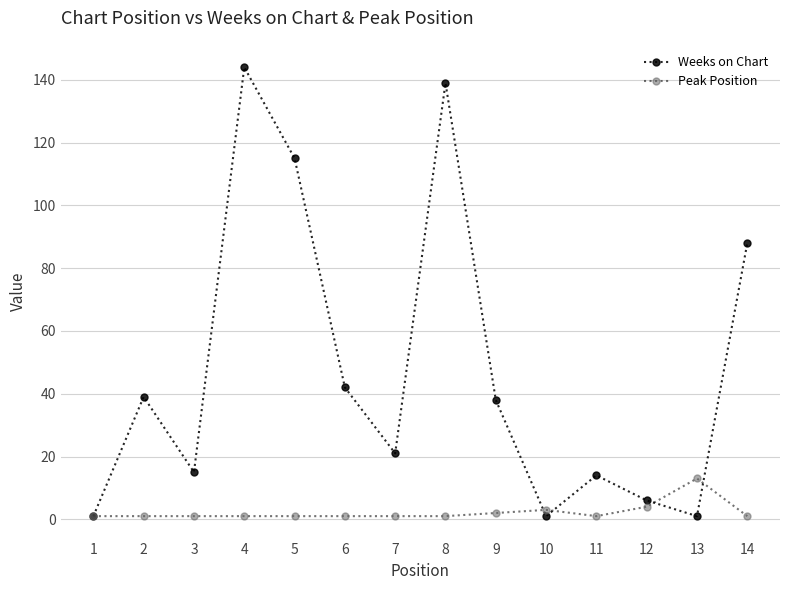

Rank the categories by Peak Position value from highest to lowest.

13, 12, 10, 9, 1, 2, 3, 4, 5, 6, 7, 8, 11, 14